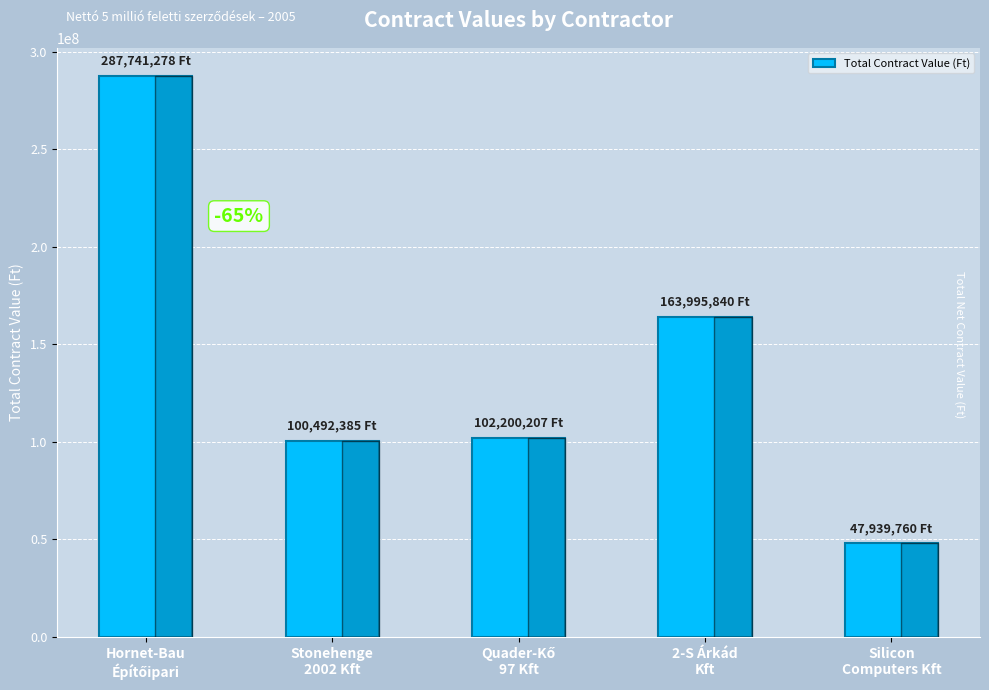

What is the difference between the maximum and minimum values?

239801518